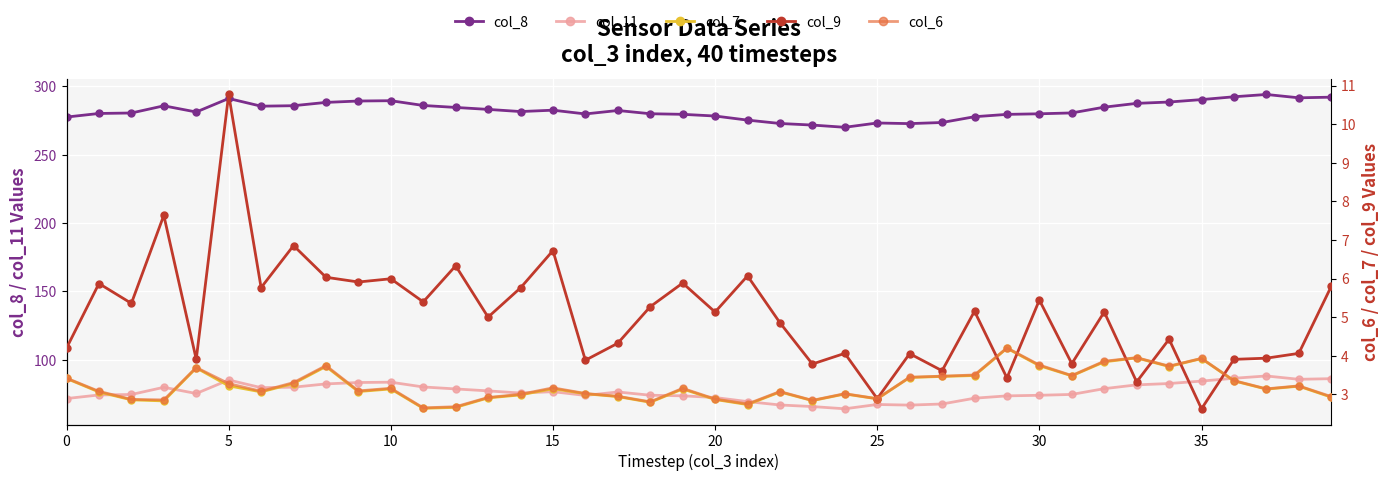

The value of col_11 at 5 is 123.5. True or false?

False